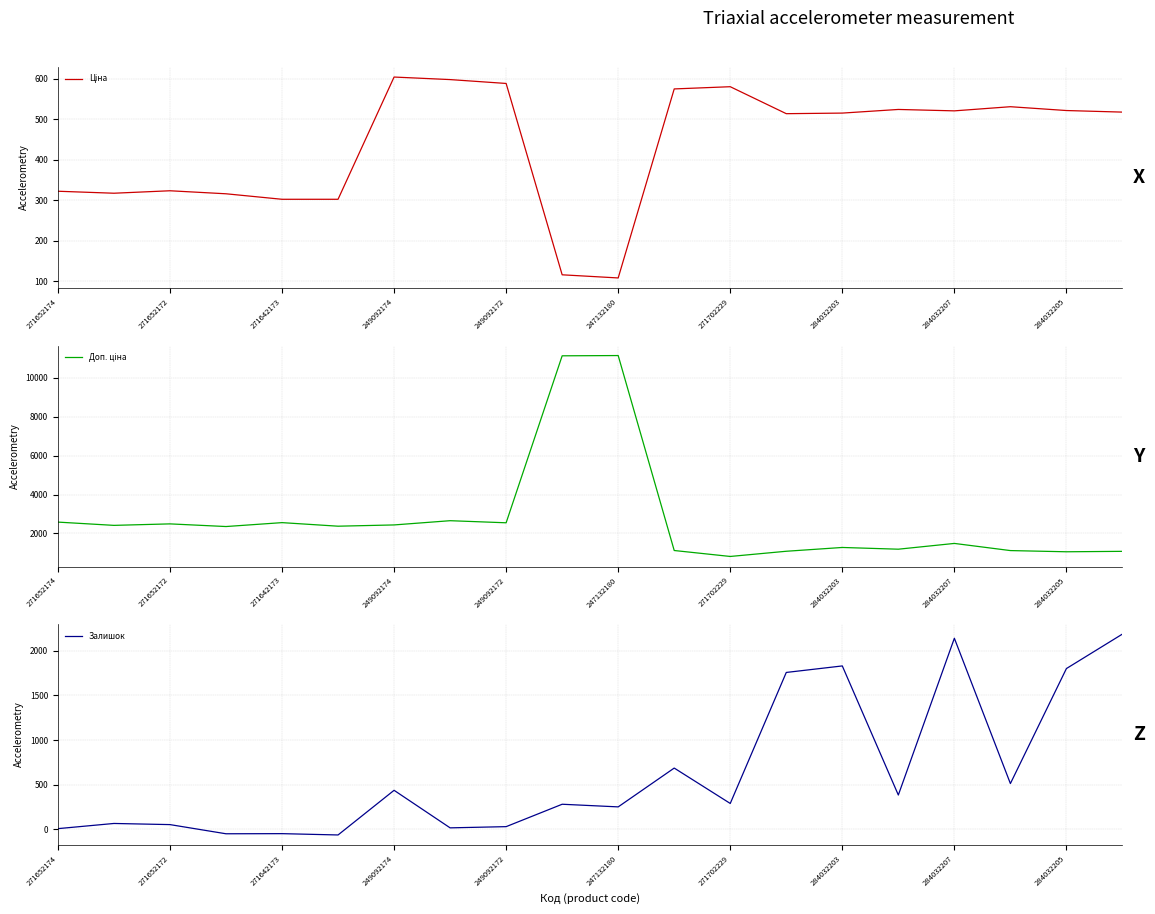

After their last crossing, which series has the higher values: Залишок or Ціна?

Залишок